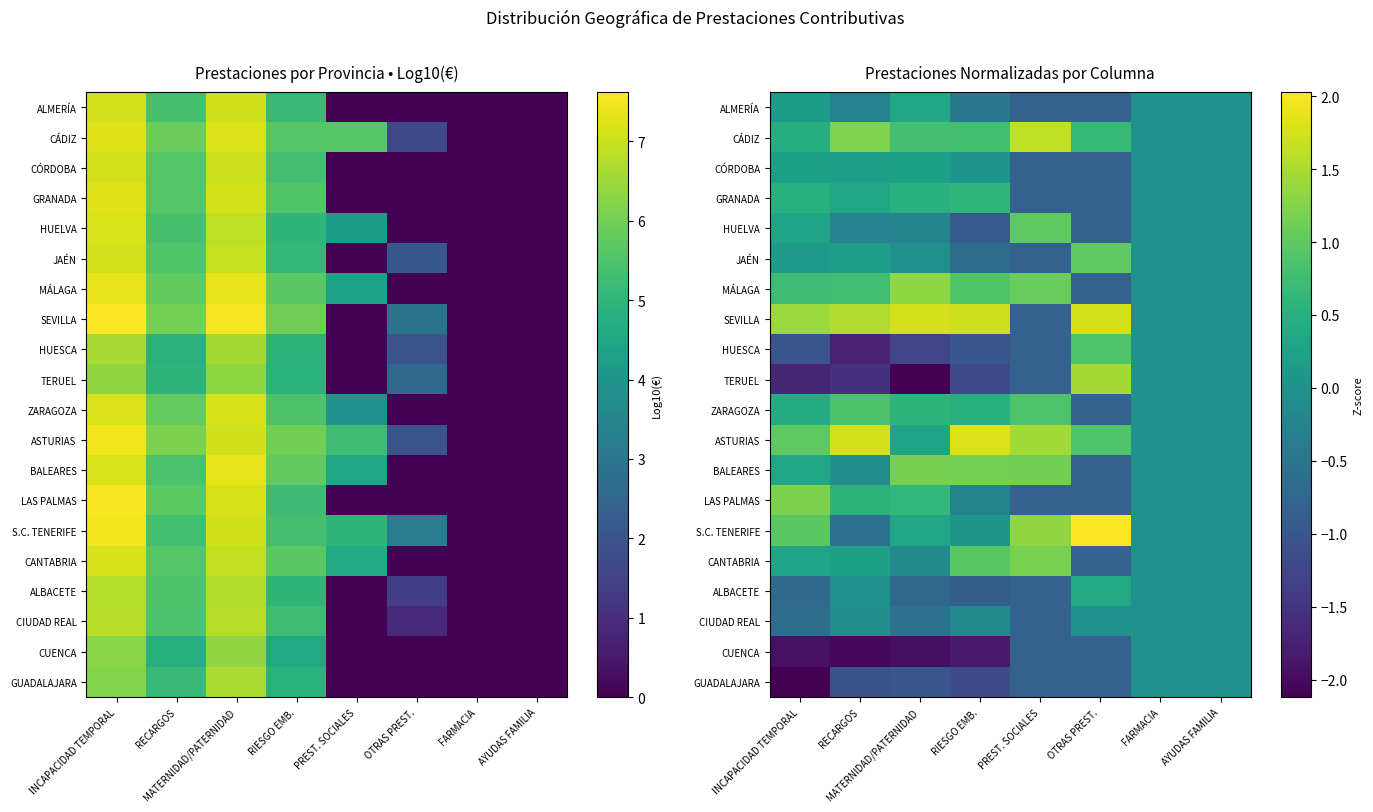

Is it true that CÓRDOBA equals 0.1 at RIESGO EMB.?

False